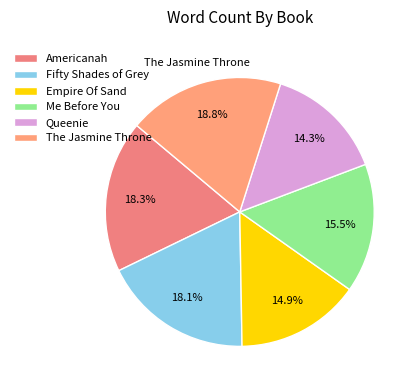

The Me Before You slice represents 28% of the pie. True or false?

False